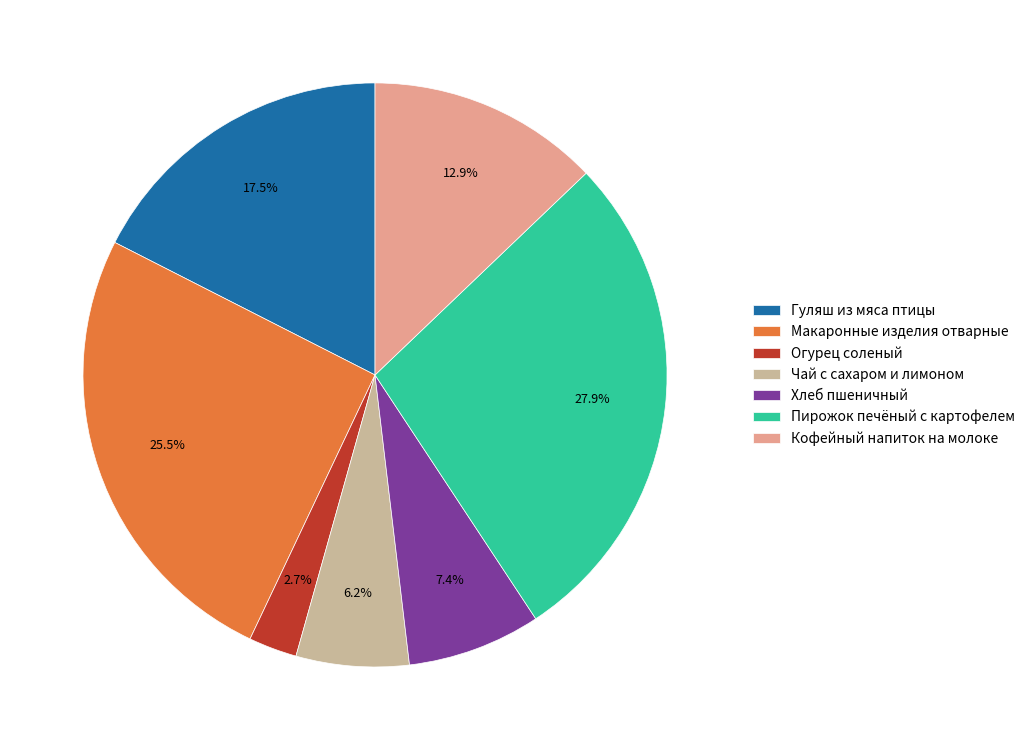

Do Хлеб пшеничный and Огурец соленый together represent more than half of the pie?

No